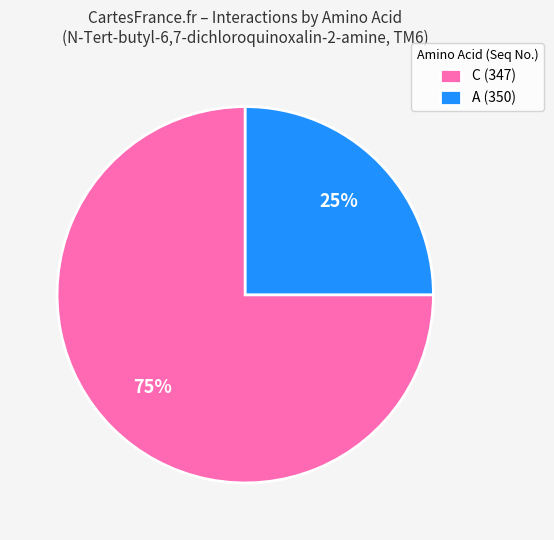

Combined, do C (347) and A (350) account for over 50%?

Yes